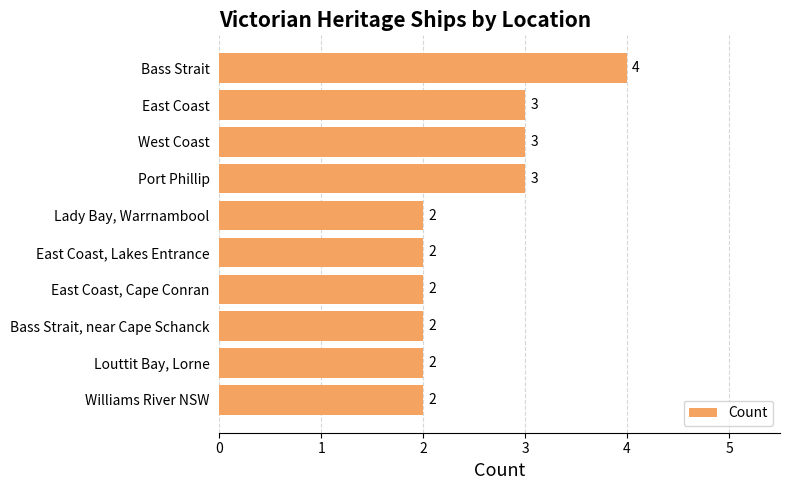

Reading top to bottom, list all the values displayed in this chart.

4	3	3	3	2	2	2	2	2	2